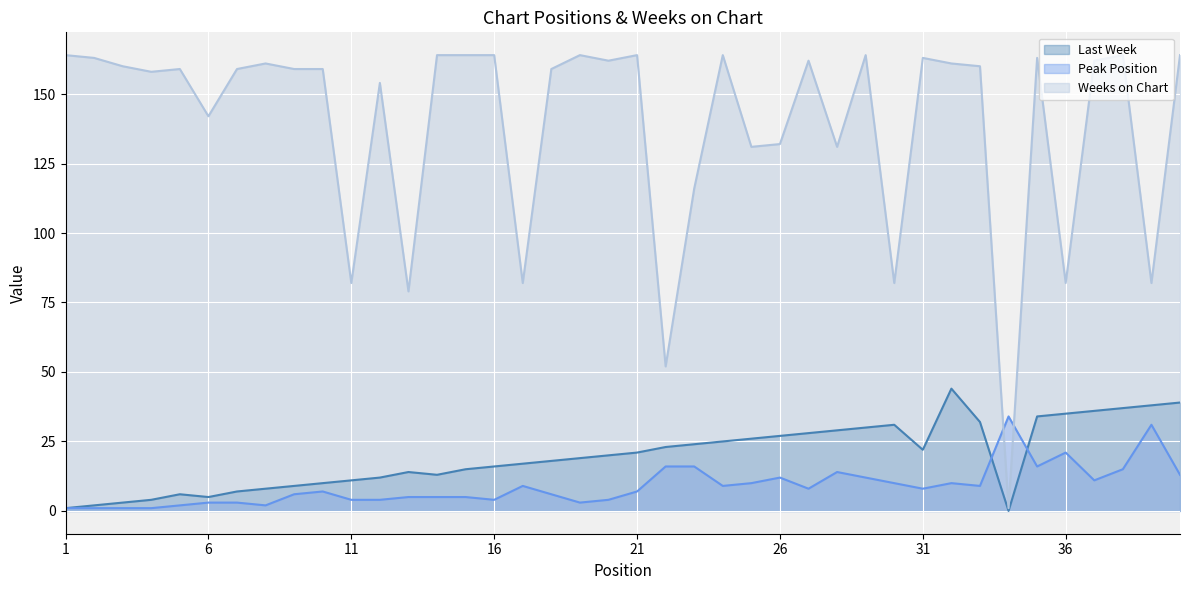

True or false: Last Week has more than 0 points higher than both neighbors.

True